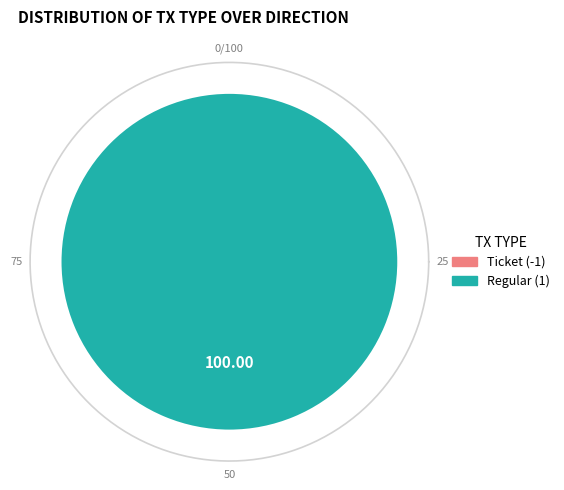

Does any single category account for the majority?

Yes